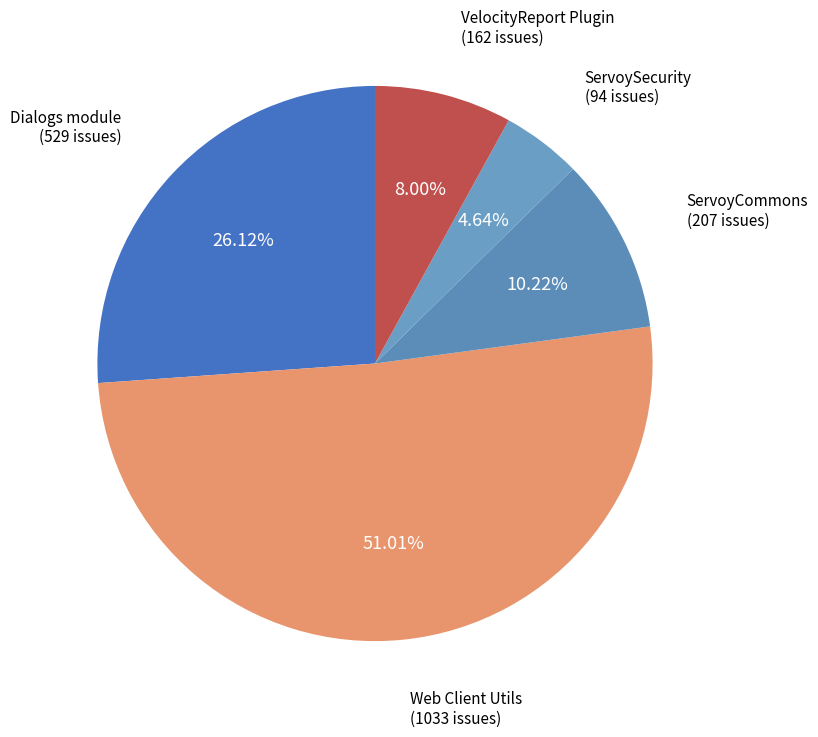

To the nearest percent, what portion does Dialogs module represent?

26%